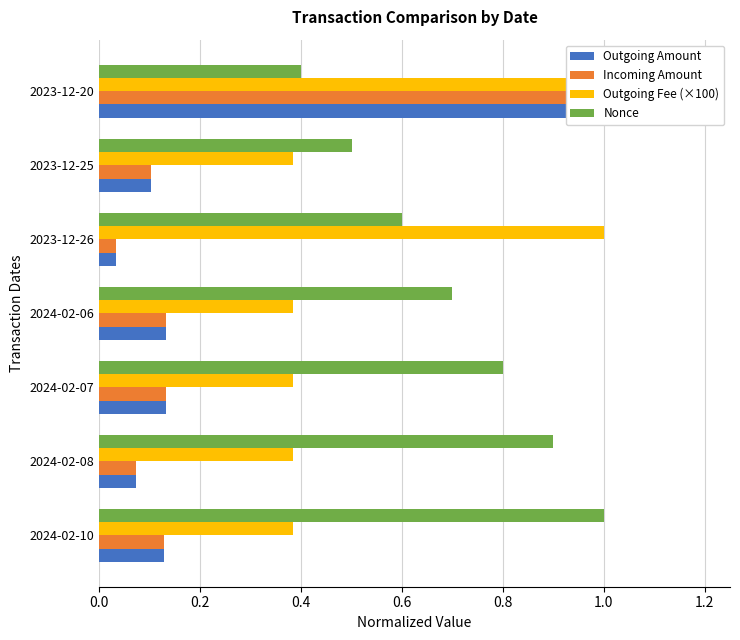

Rank the series by their maximum value, from highest to lowest.

Outgoing Amount, Incoming Amount, Outgoing Fee (×100), Nonce